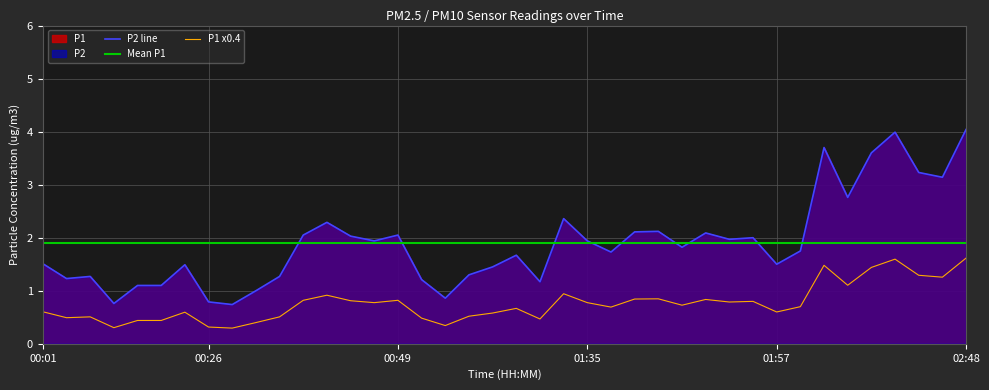

True or false: P1 x0.4 and P2 line cross at least once.

False